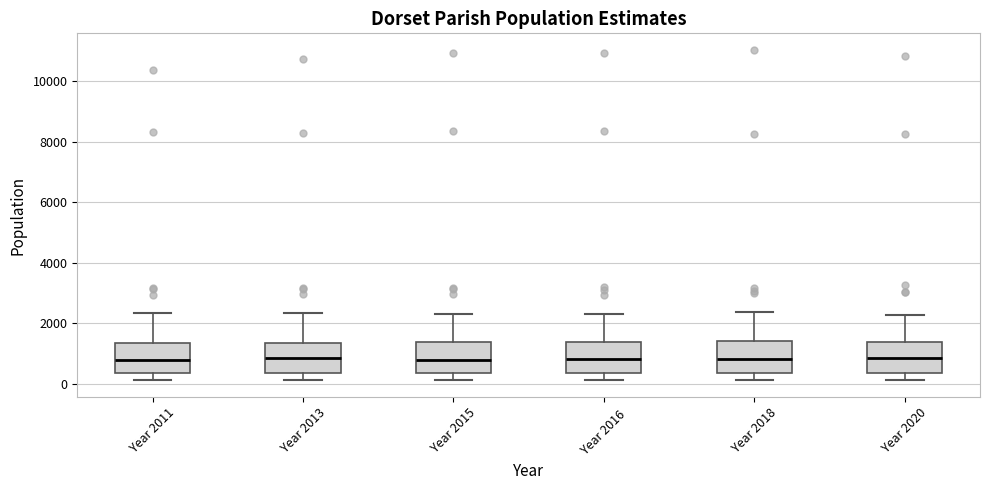

Where does the lower whisker of the box for Year 2016 end on the y-axis? The values are not printed on the chart, so give them approximately, as read against the axis.

200